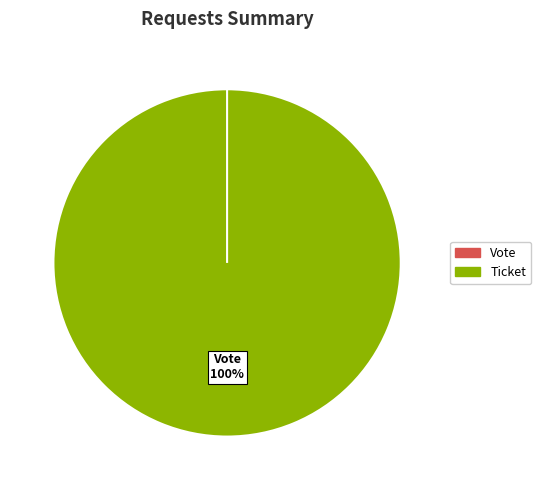

Is it true that Ticket is 0% of the pie?

True